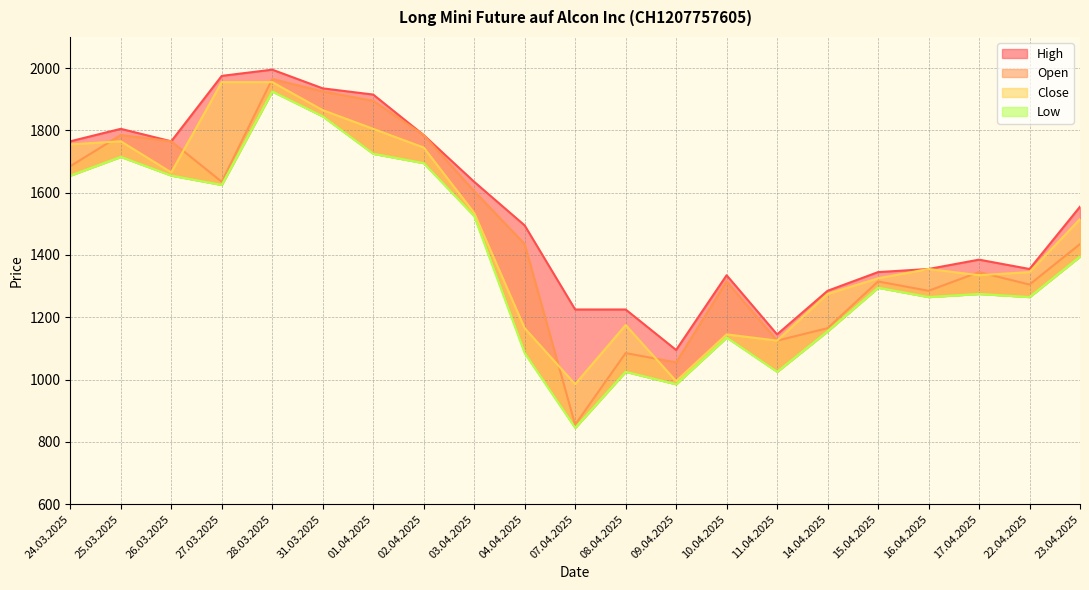

What is the sum of all Low values?

29115